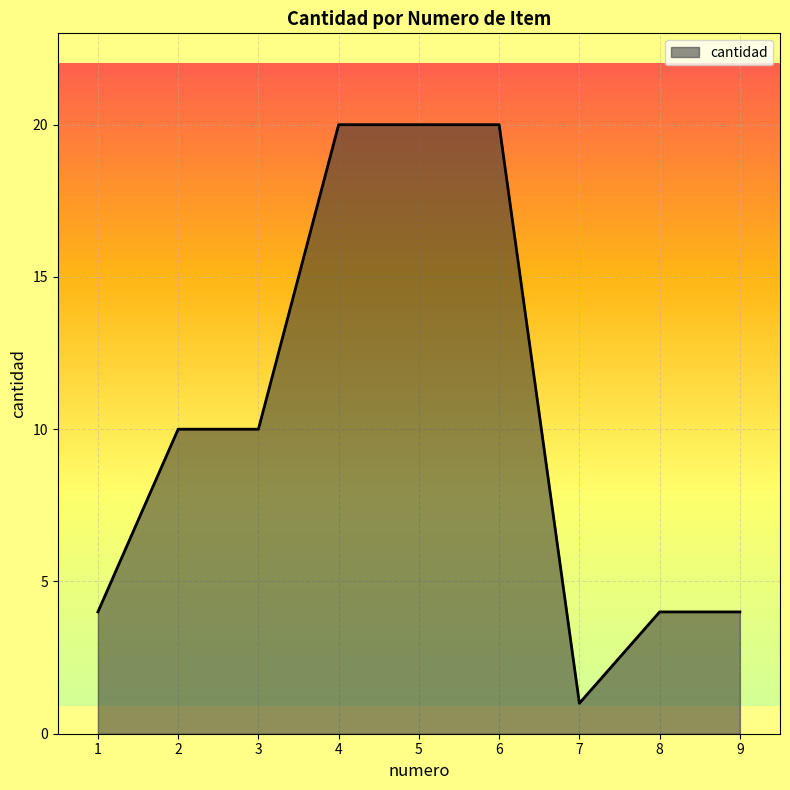

Is it true that the value at 5 is 11?

False